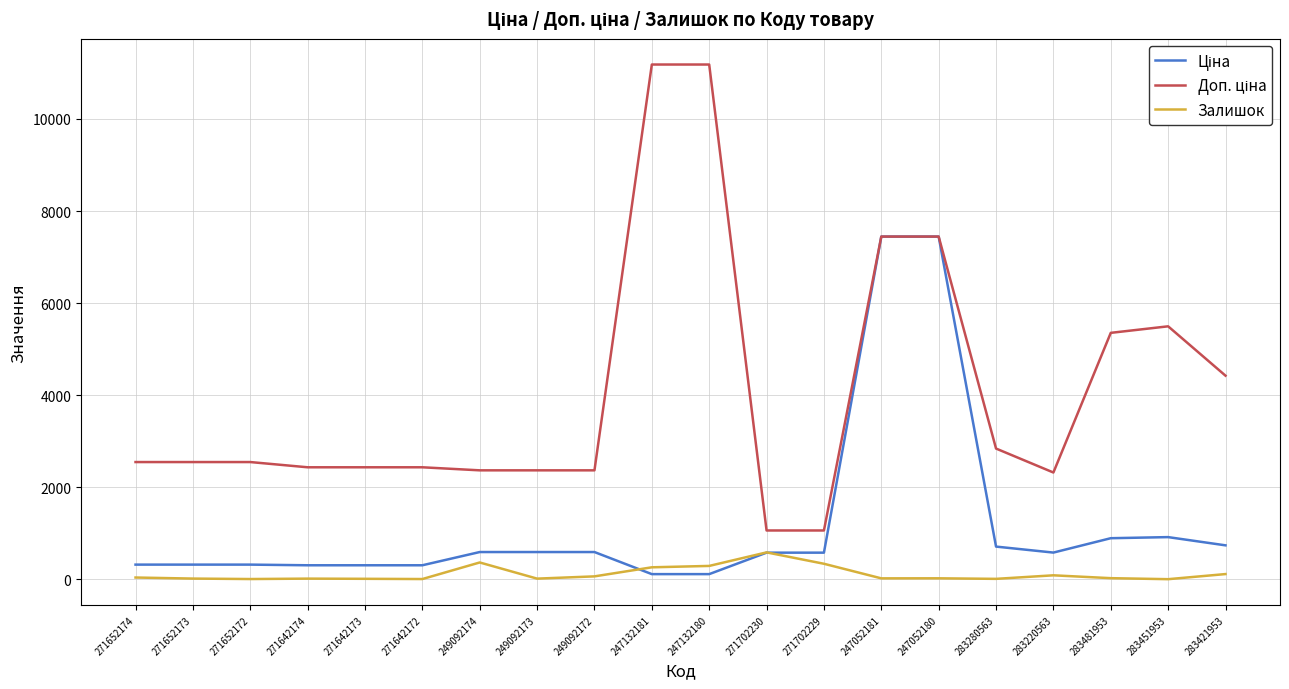

How many lines are shown in the chart?

3